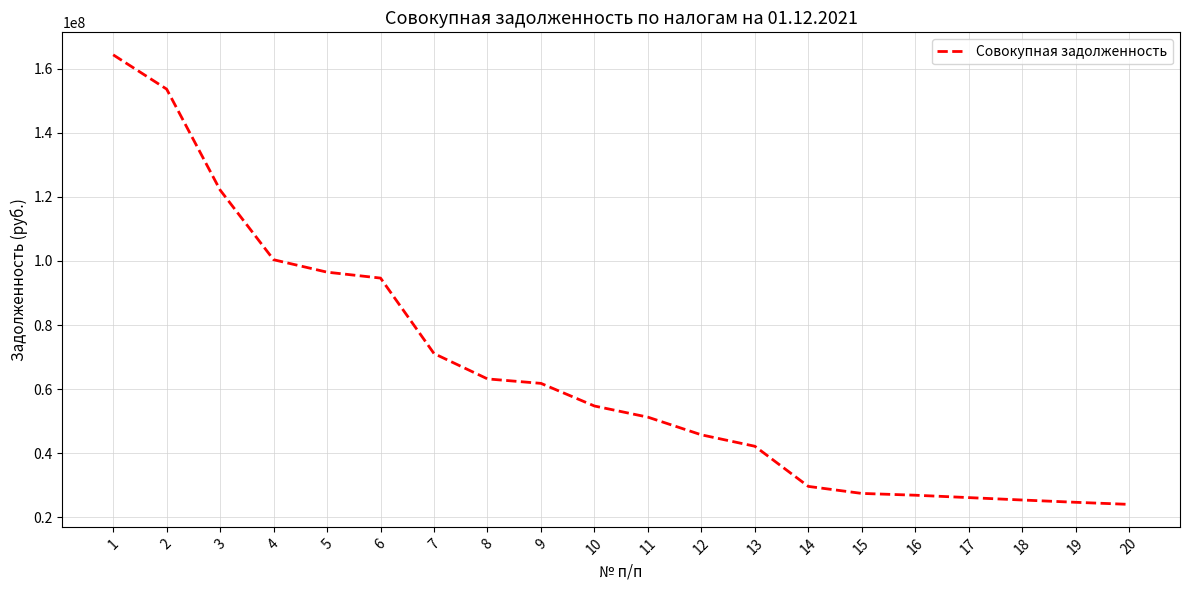

Between 8 and 10, which is larger?

8